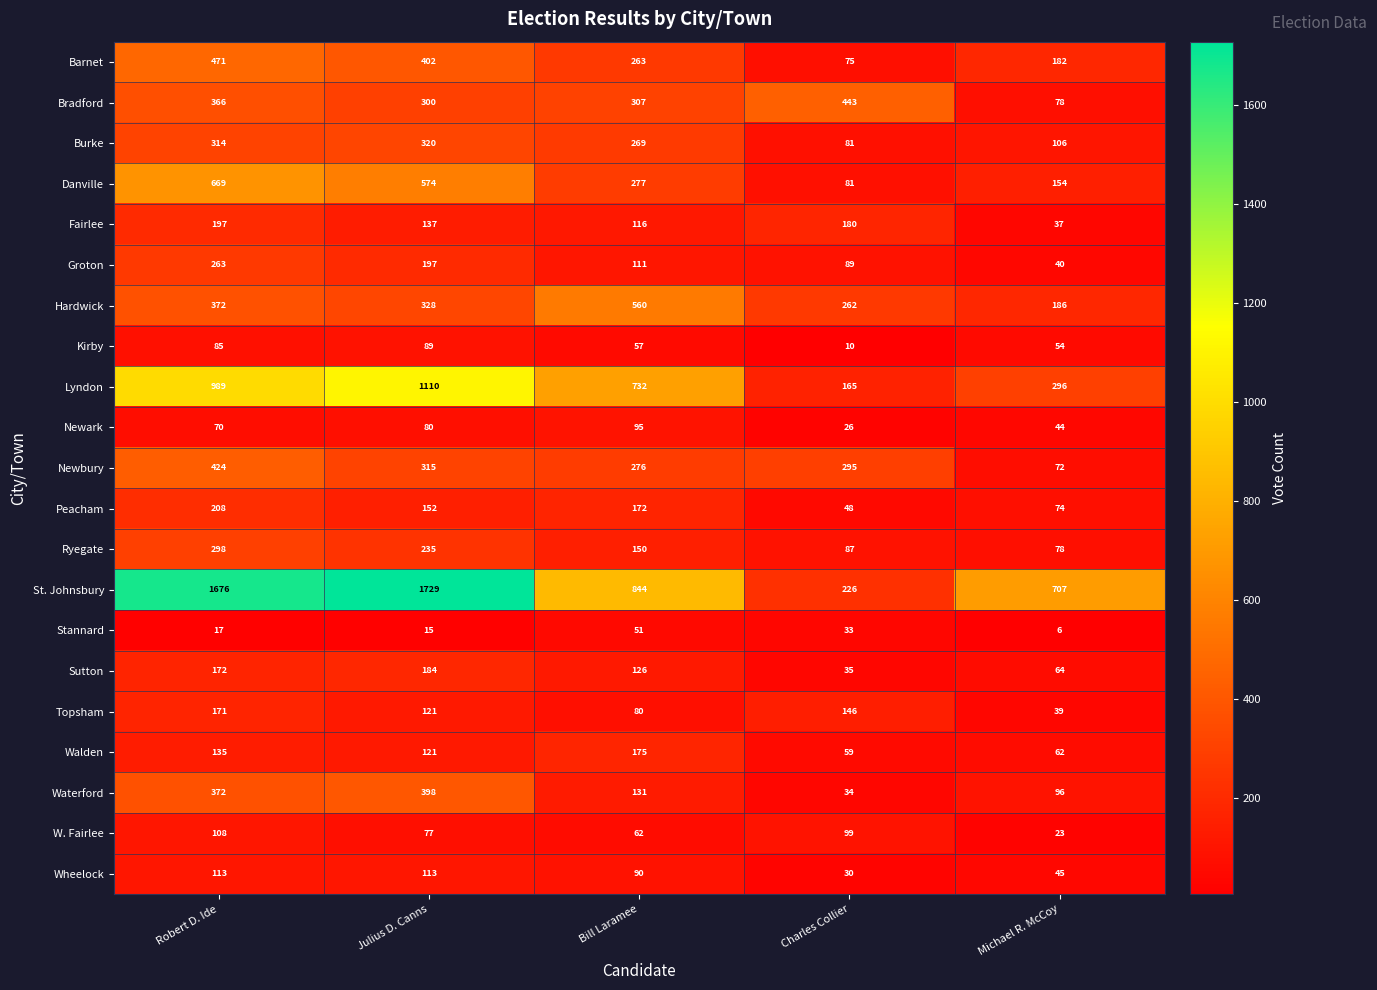

Which series has the largest range (max minus min)?

St. Johnsbury